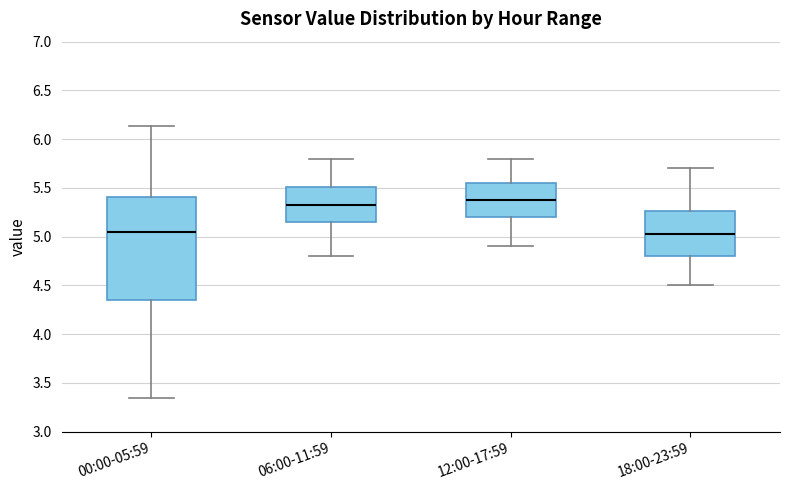

Comparing the boxes themselves (not the whiskers), which one is the tallest?

00:00-05:59